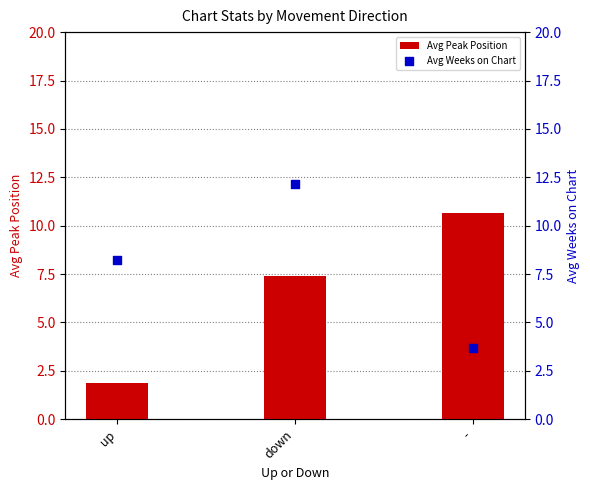

Which series has the largest Y range (max minus min)?

Avg Peak Position